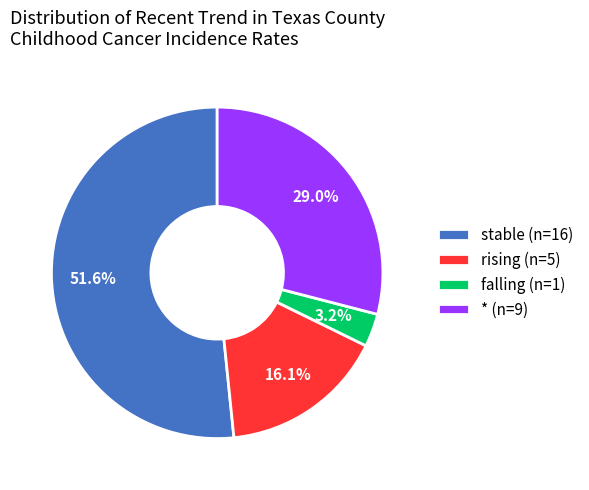

Approximately how many times larger is the value at rising compared to stable?

0.3